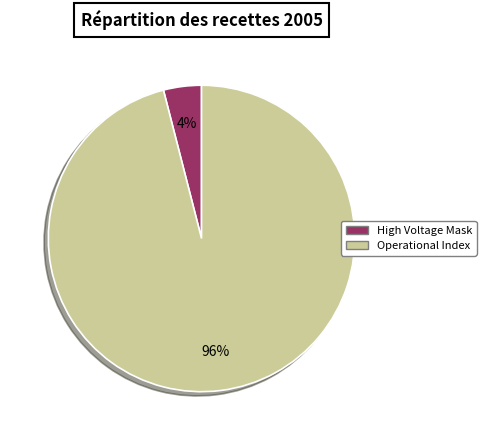

Is there any slice that represents more than half of the pie?

Yes